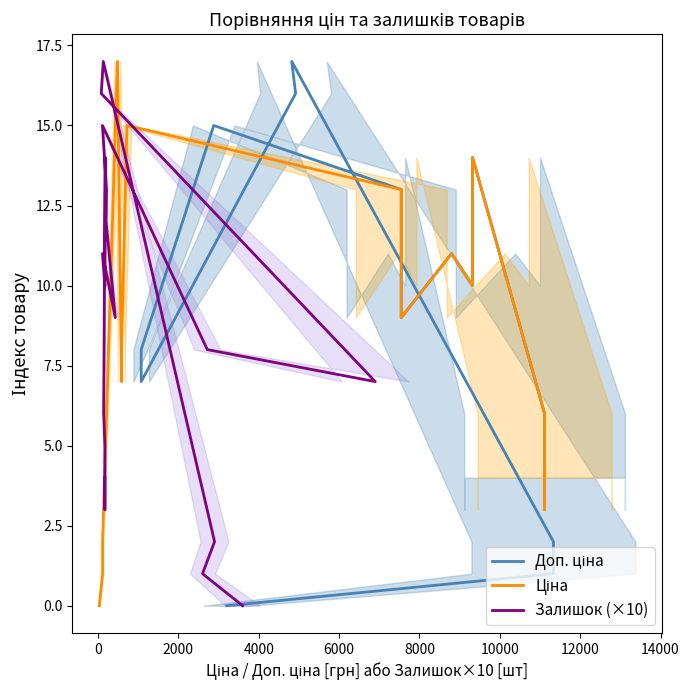

Is it true that Залишок (×10) equals 23 at 13?

False